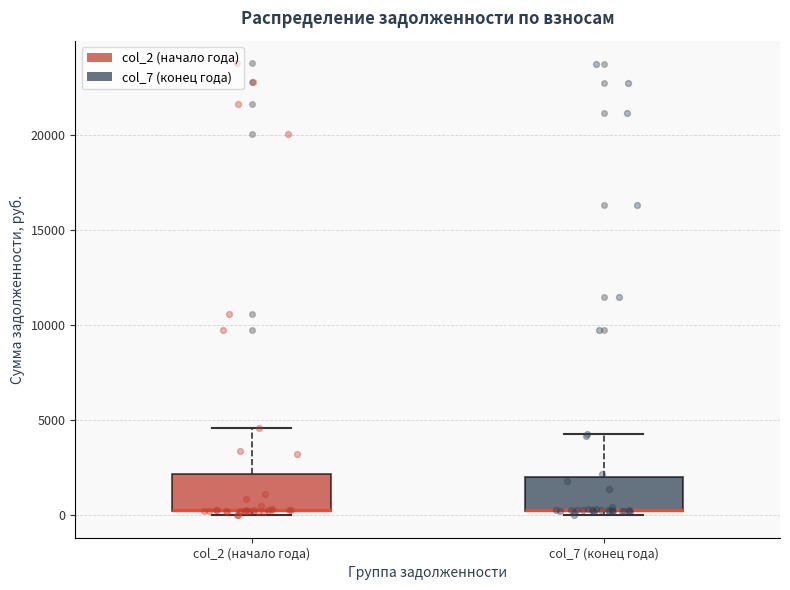

Reading left to right, read every box against the y-axis: the position of its median line, the range the box covers, and the ends of its whiskers. The values are not printed on the chart, so give them approximately, as read against the axis.

col_2 (начало года): median 0 (drawn on the box's lower edge), box 0 to 2000, whiskers 0 (just below the box's lower edge) to 4500
col_7 (конец года): median 0 (drawn on the box's lower edge), box 0 to 2000, whiskers 0 (just below the box's lower edge) to 4500